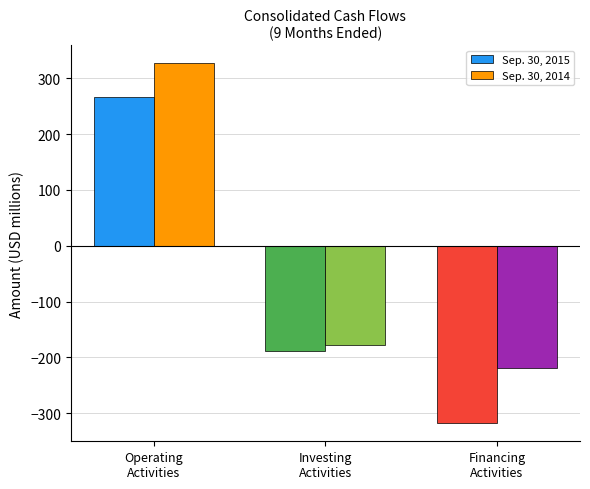

Is it true that Sep. 30, 2015 equals 118 at Operating
Activities?

False